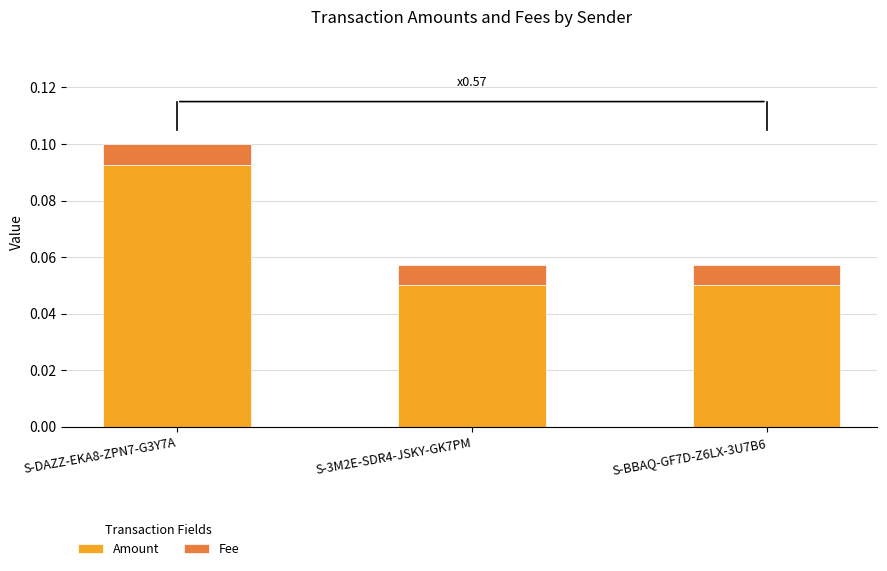

What is the sum of all Amount values?

0.2